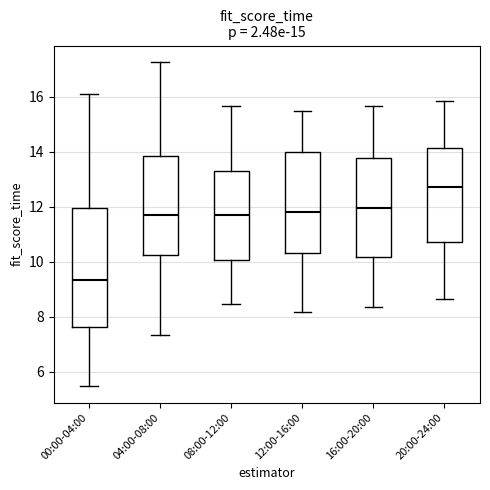

Which box has the lowest median line?

00:00-04:00